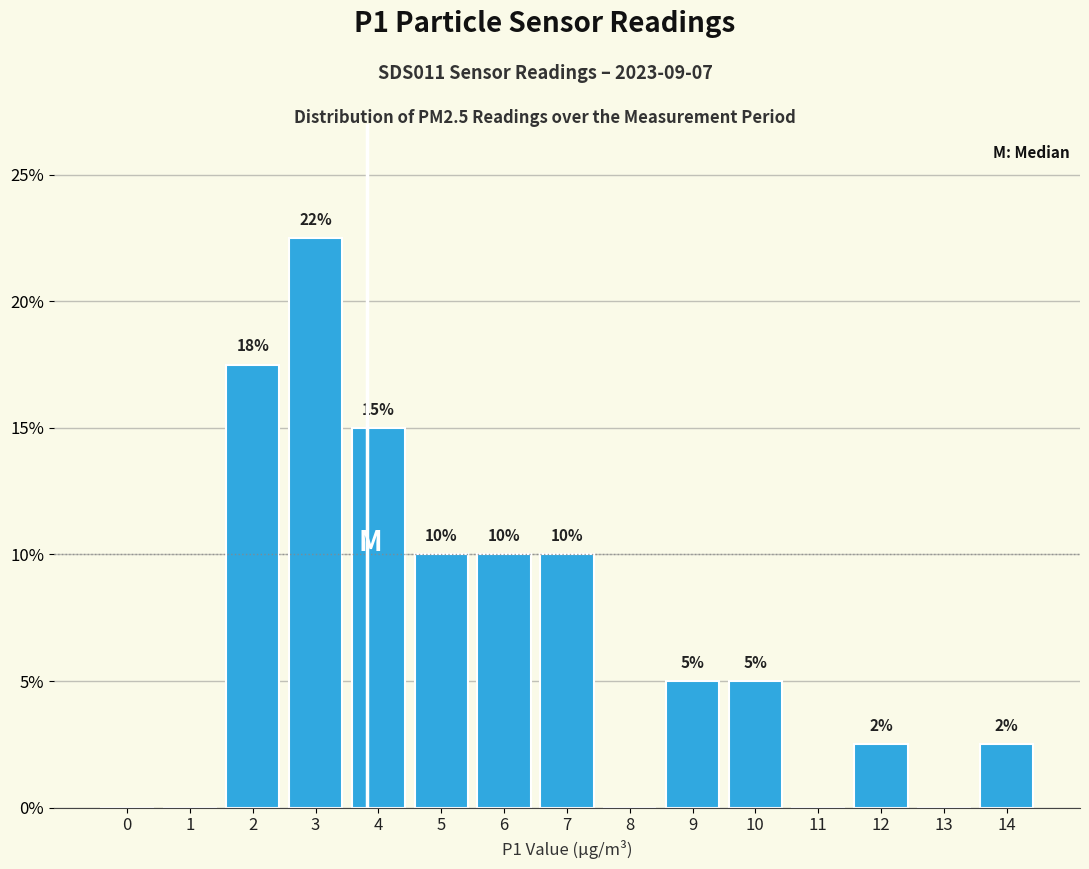

What is the greatest value displayed?

22.5